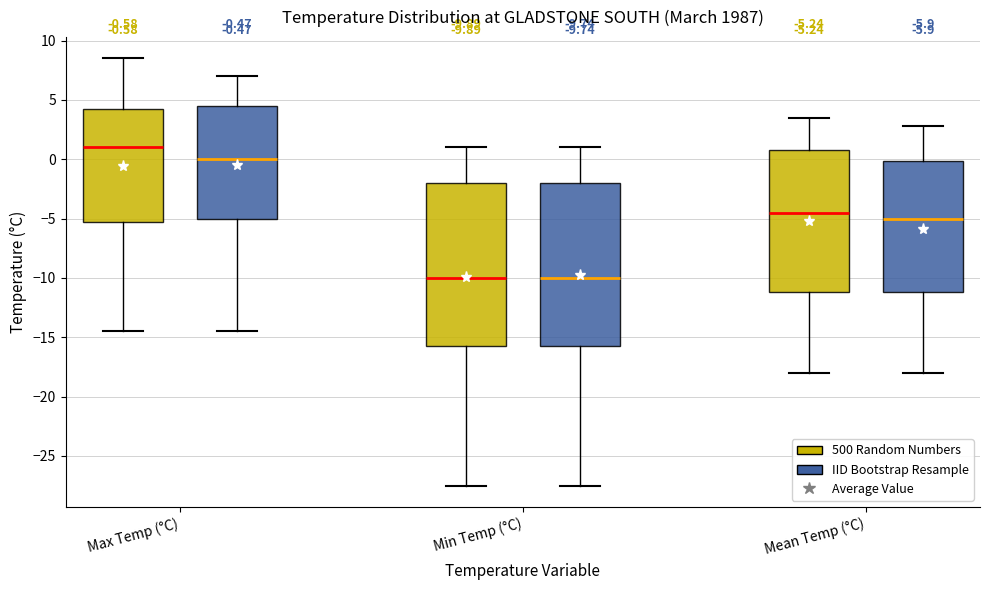

Which box has the highest median line?

Max Temp (°C) (500 Random Numbers)